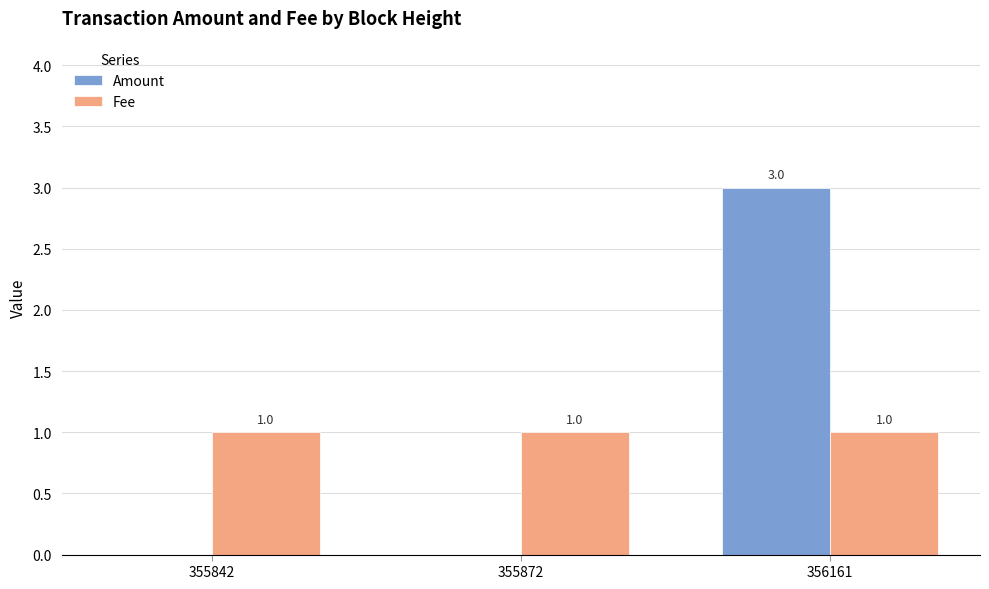

At which category is the sum across all series the highest?

356161